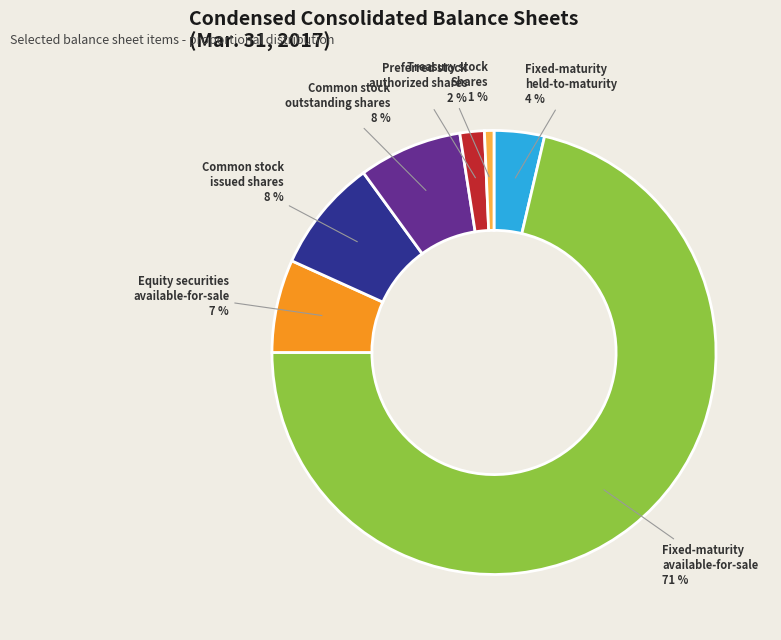

How many slices are in this pie chart?

7